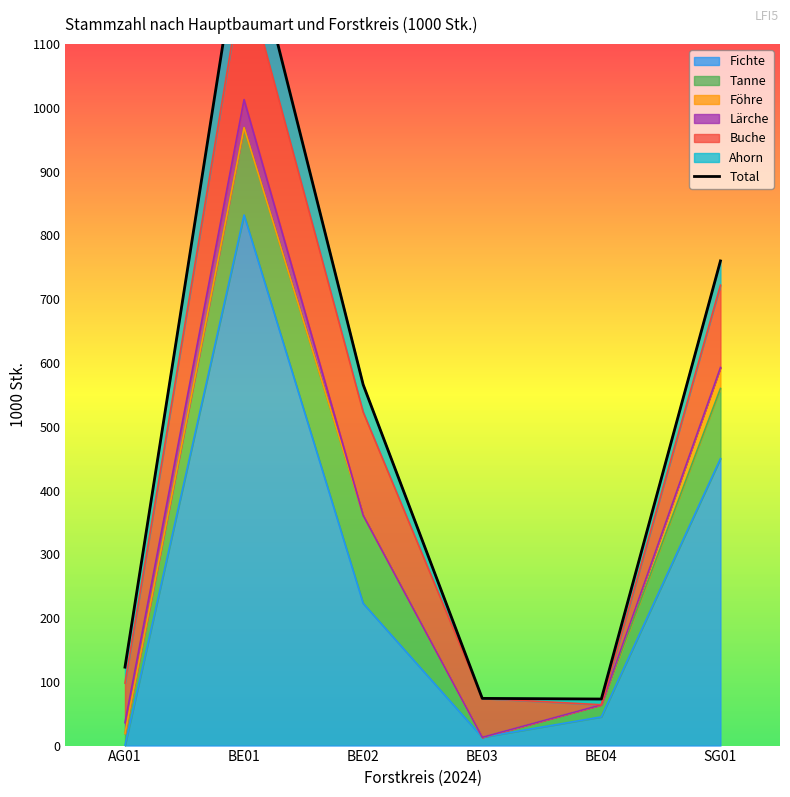

The chart shows a value of 221 at AG01. True or false?

False